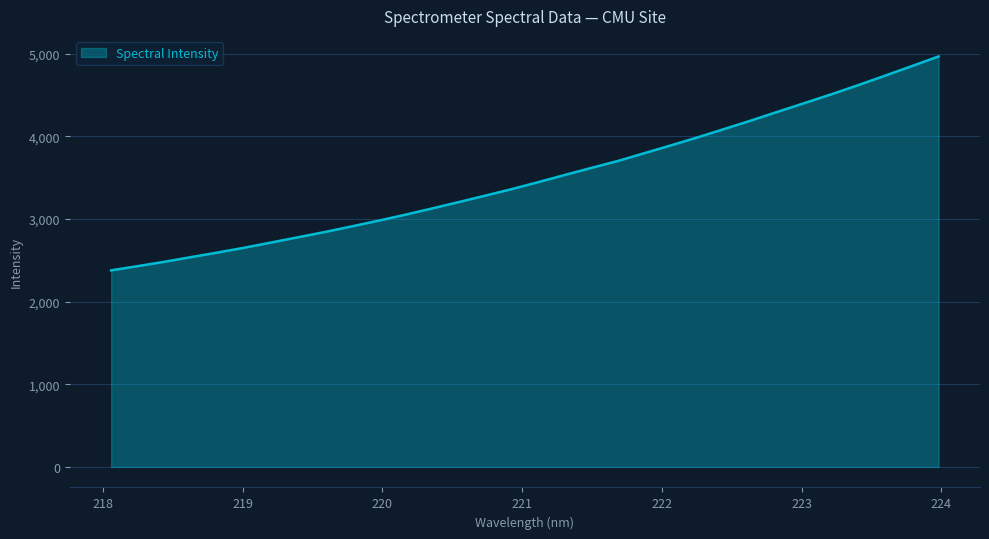

What is the smallest value displayed?

2378.5